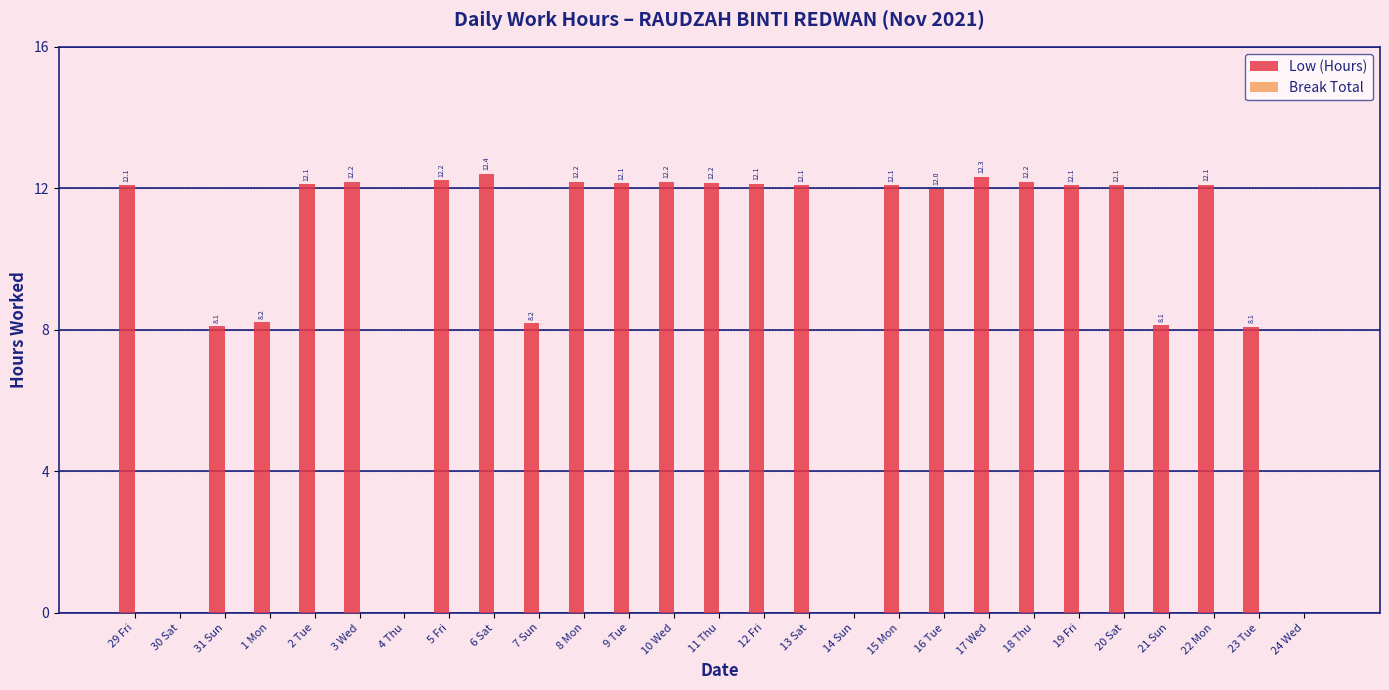

True or false: the data shows 18.0 at 29 Fri.

False